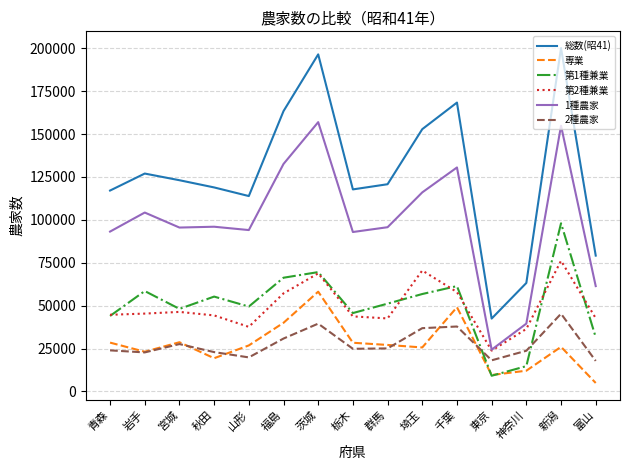

Which series has the largest total across all categories?

総数(昭41)